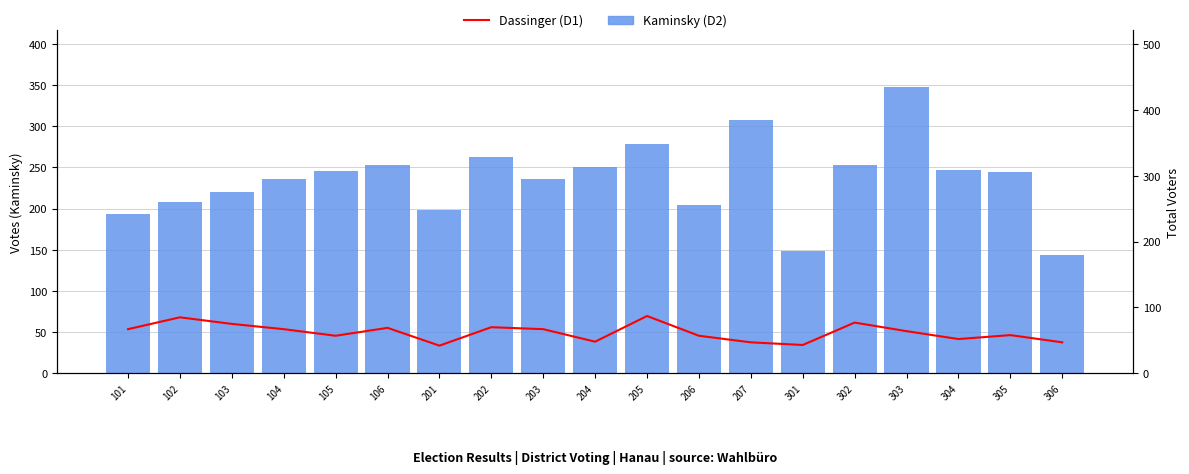

What is the spread (max minus min) of values at 207?

260